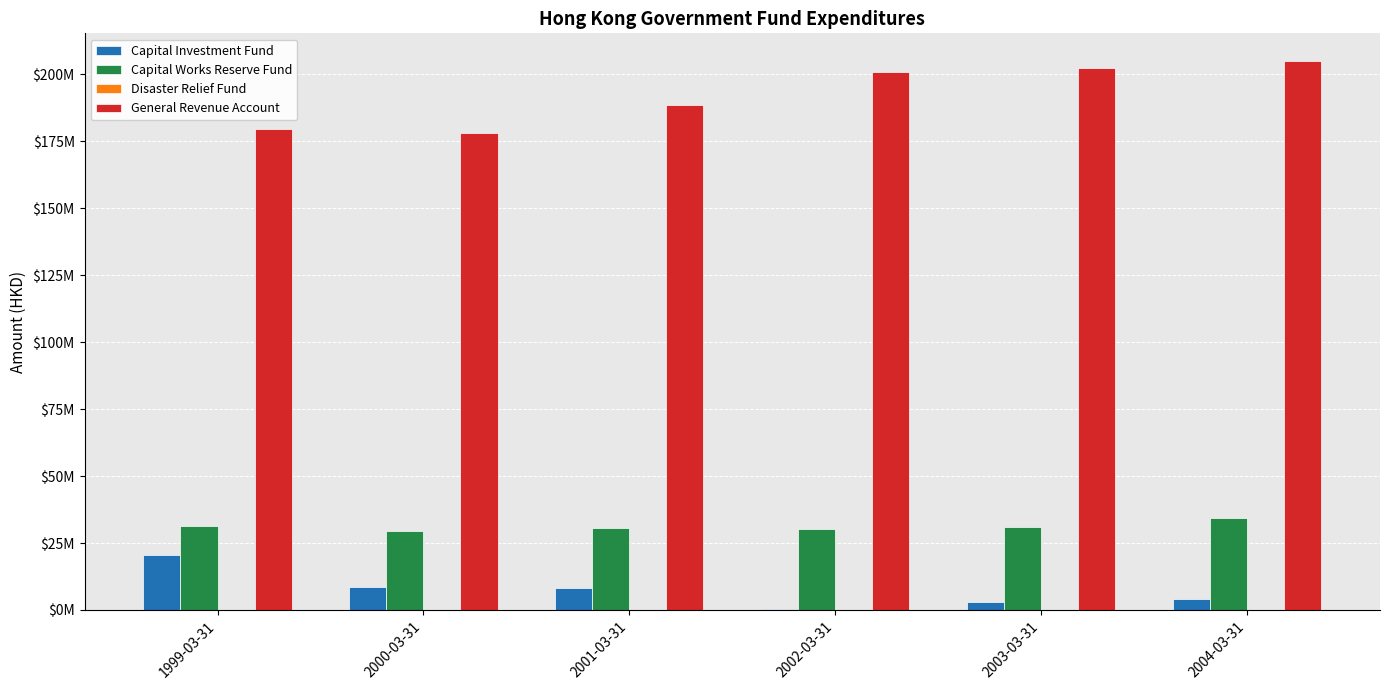

What is the difference between the highest and lowest values at 2003-03-31?

202195458